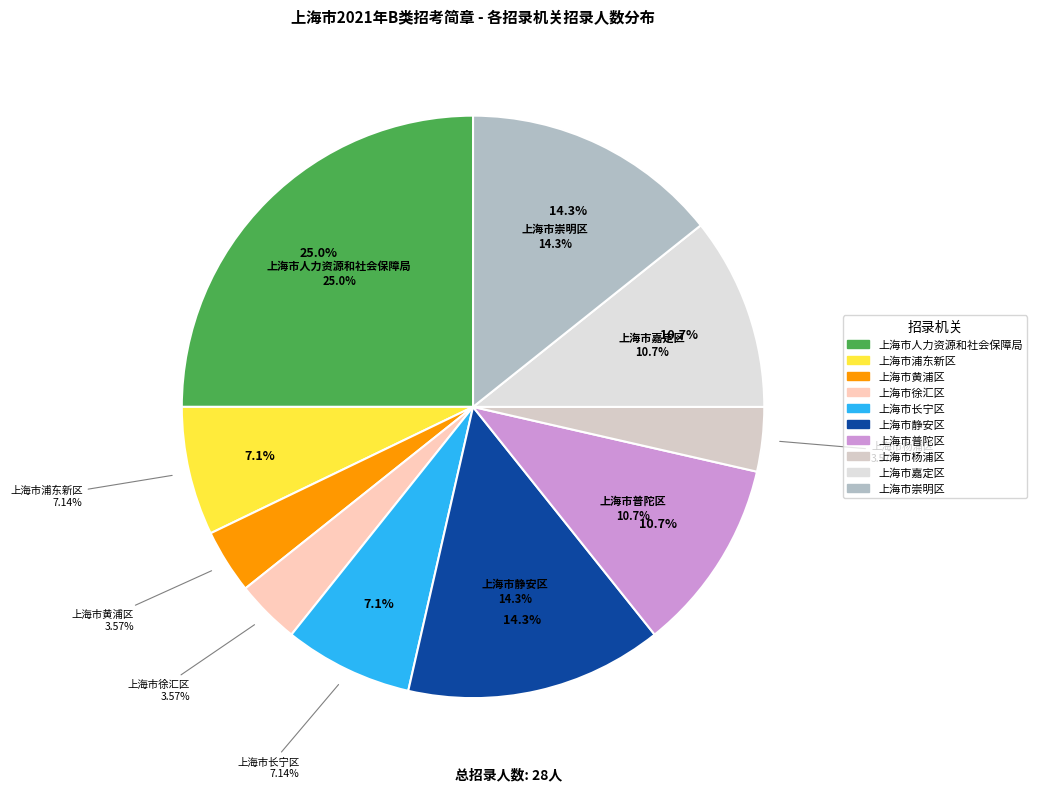

What percentage is NOT represented by 上海市杨浦区?

96.4%